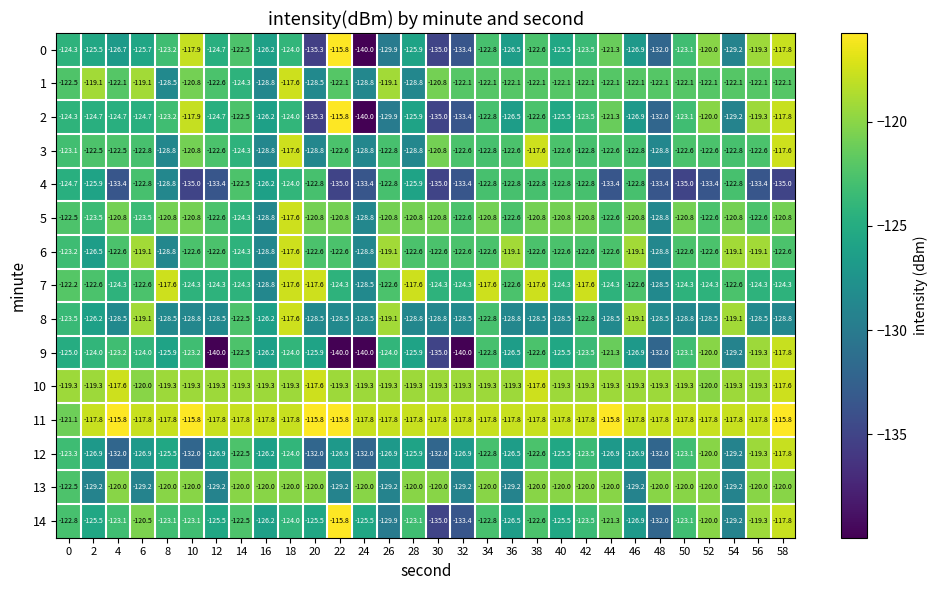

How many distinct data groups are displayed?

15